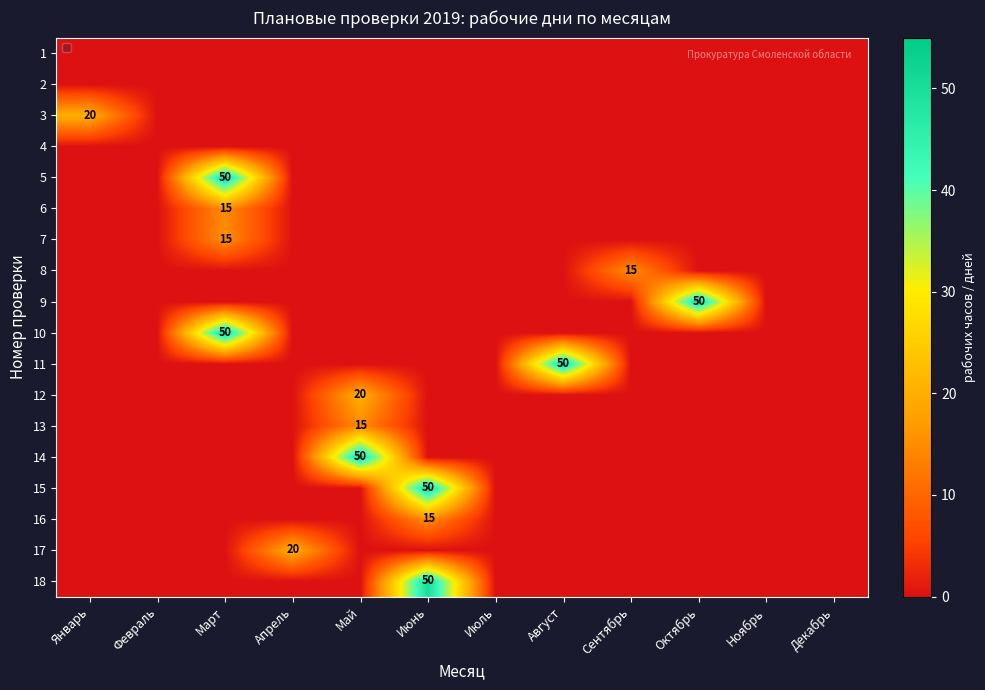

Rank the series at Июль from lowest to highest value.

1, 2, 3, 4, 5, 6, 7, 8, 9, 10, 11, 12, 13, 14, 15, 16, 17, 18